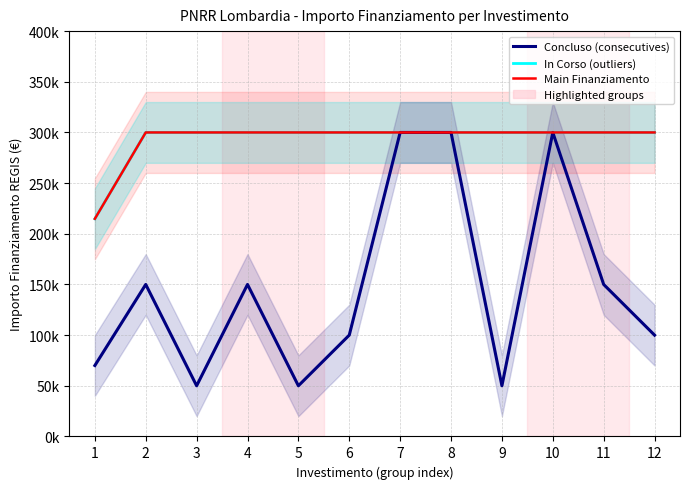

Rank the series by their maximum value, from lowest to highest.

In Corso (outliers), Concluso (consecutives), Main Finanziamento